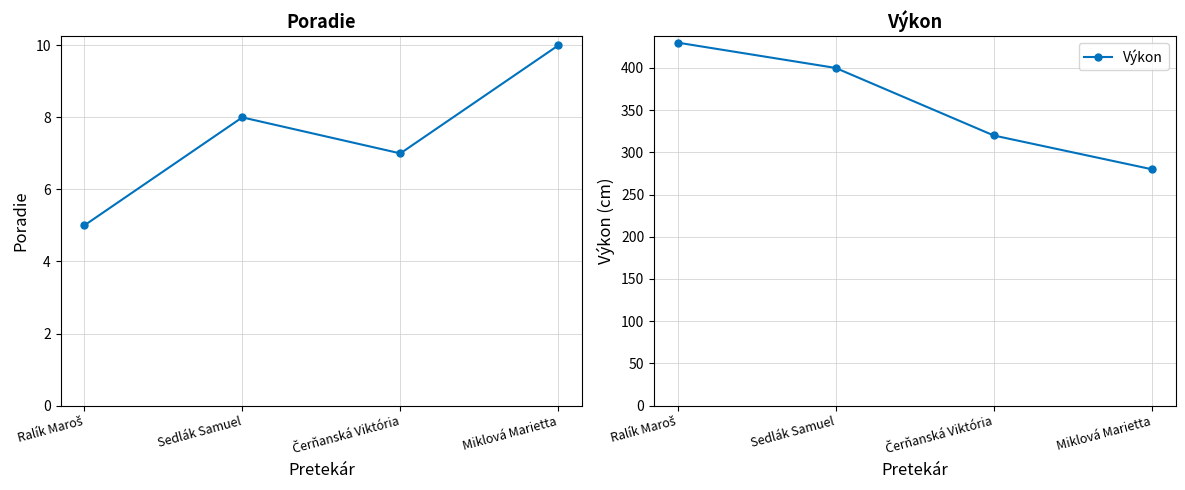

Count the number of categories in the chart.

4